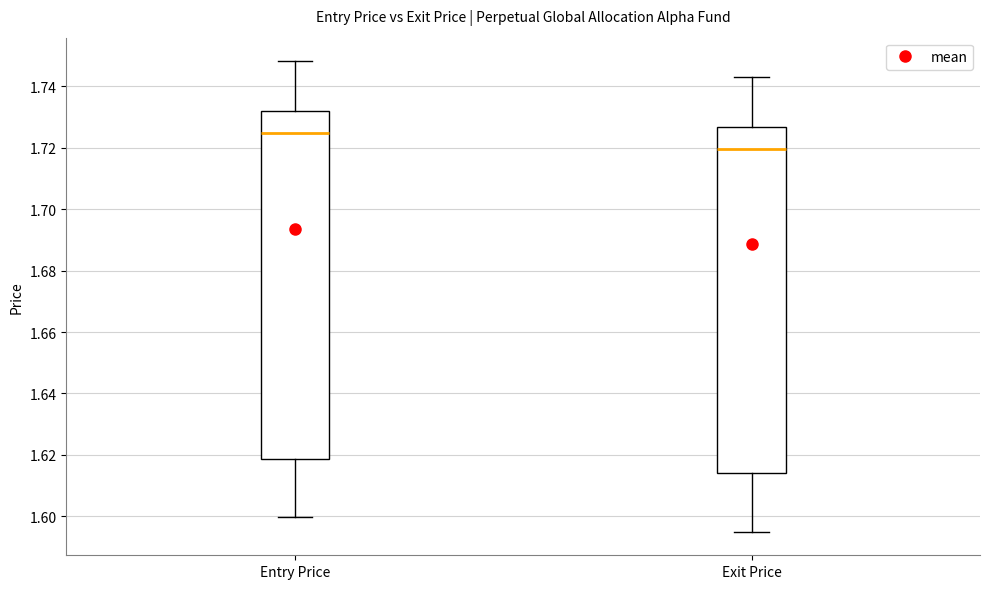

Where does the median line of the box for Entry Price sit on the y-axis? The values are not printed on the chart, so give them approximately, as read against the axis.

1.724